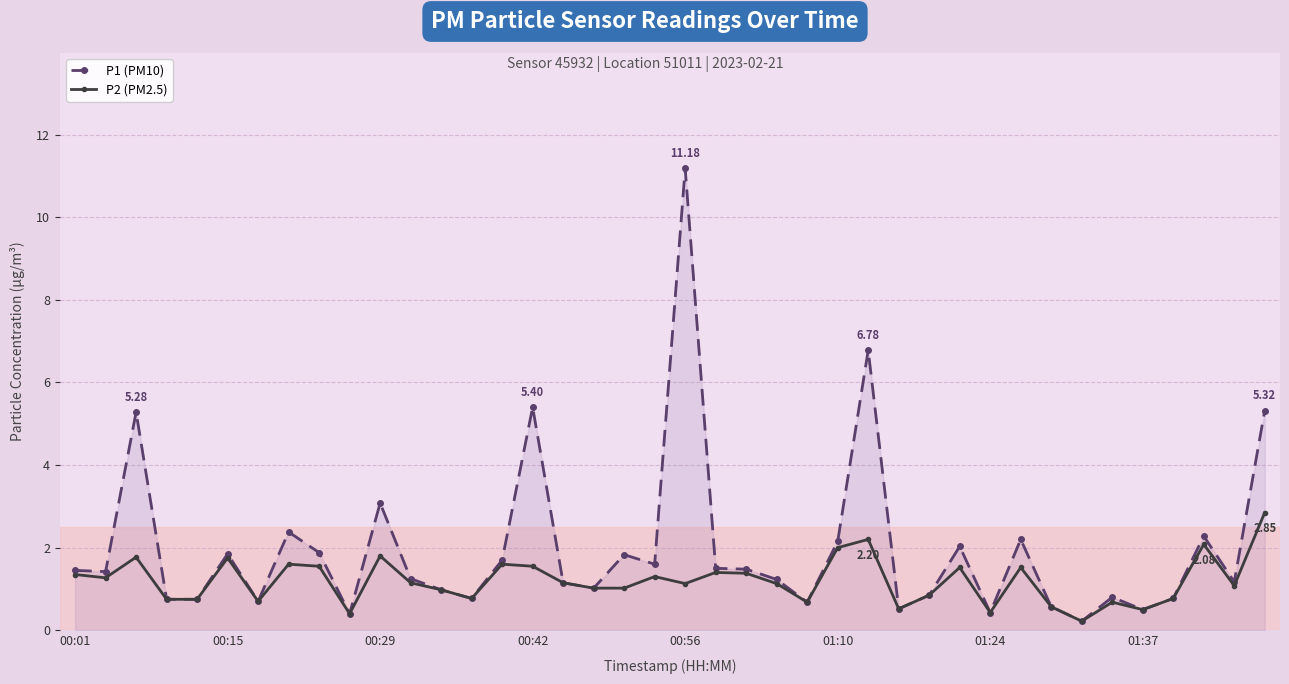

Does the chart have visible grid lines?

Yes